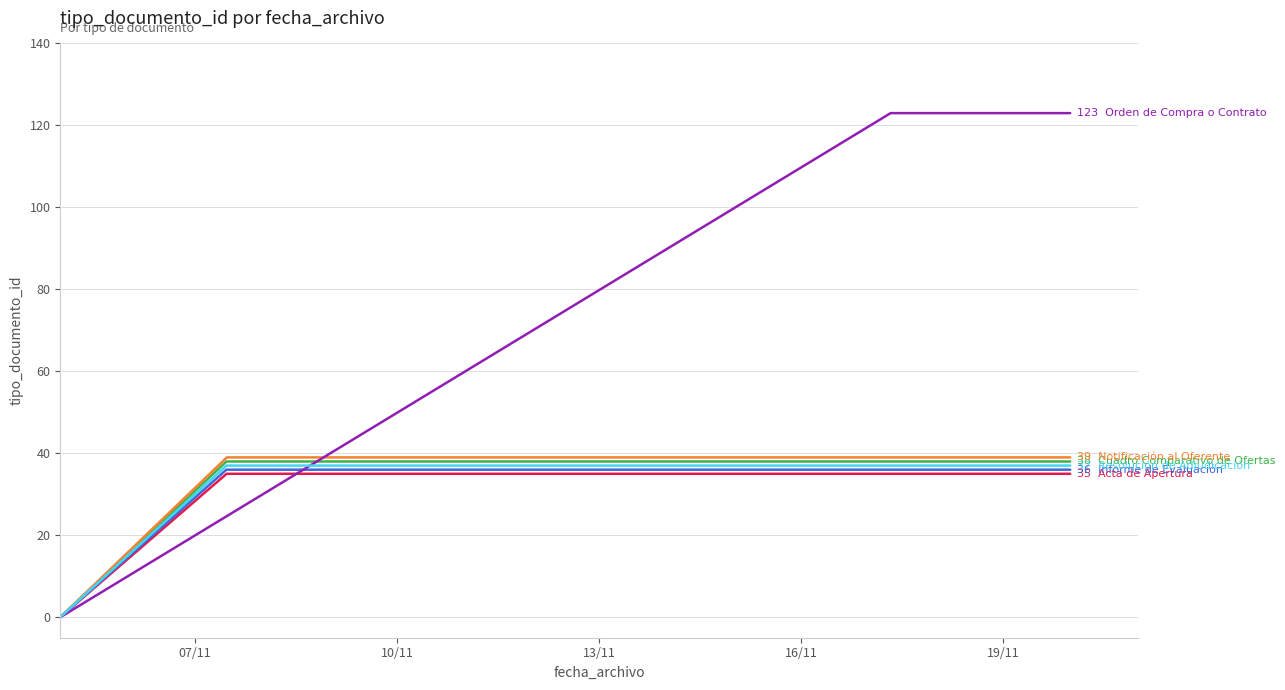

What is the label of the 3rd point from the right?

07/11